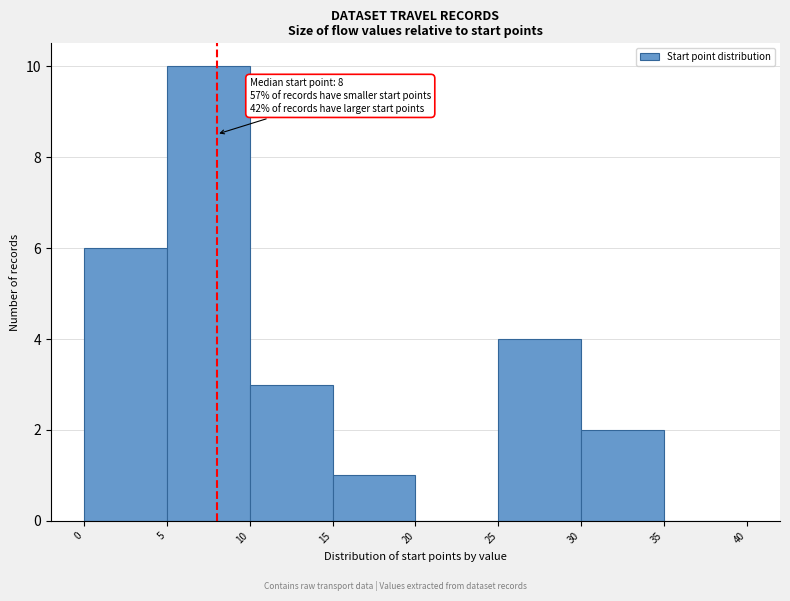

Over which range of the x-axis is the bar tallest?

5 to 10